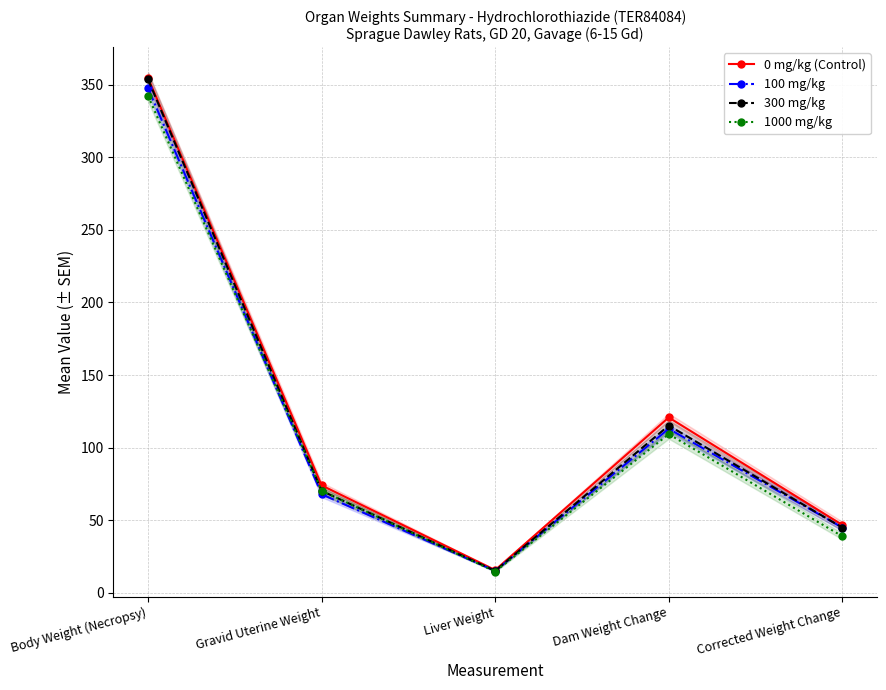

Which series has the largest total across all categories?

0 mg/kg (Control)